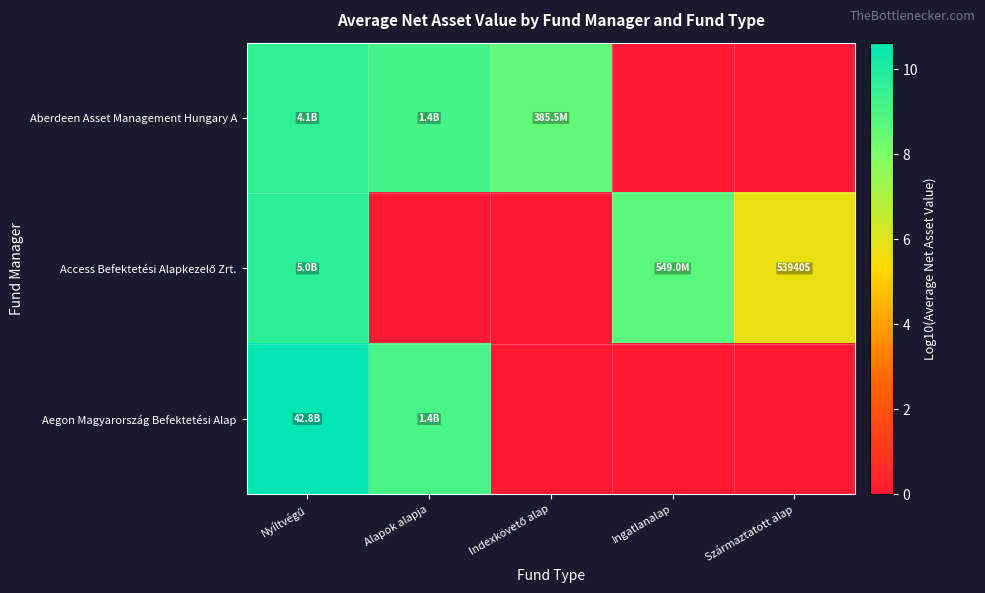

Rank the categories by Aberdeen Asset Management Hungary A value from highest to lowest.

Nyíltvégű, Alapok alapja, Indexkövető alap, Ingatlanalap, Származtatott alap